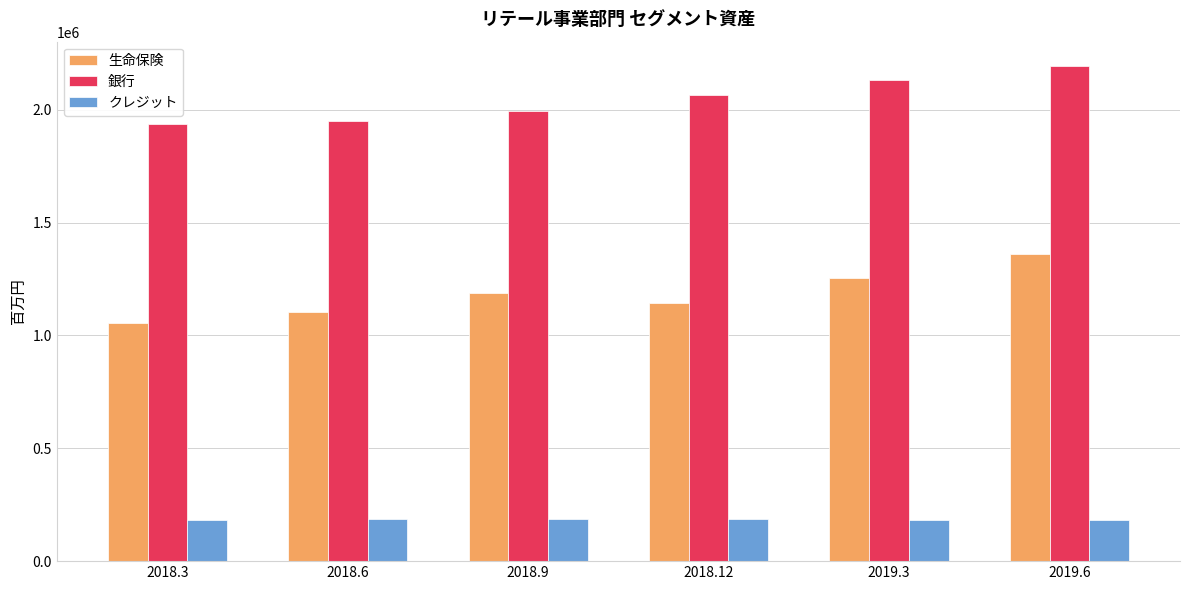

What is the greatest value displayed?

2192174